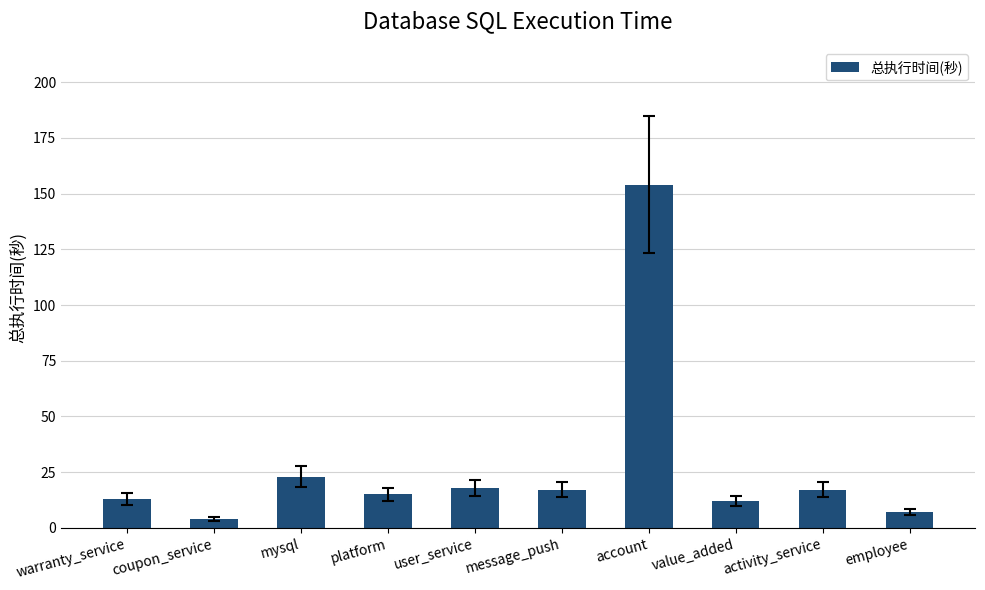

What is the difference between the values at account and activity_service?

137